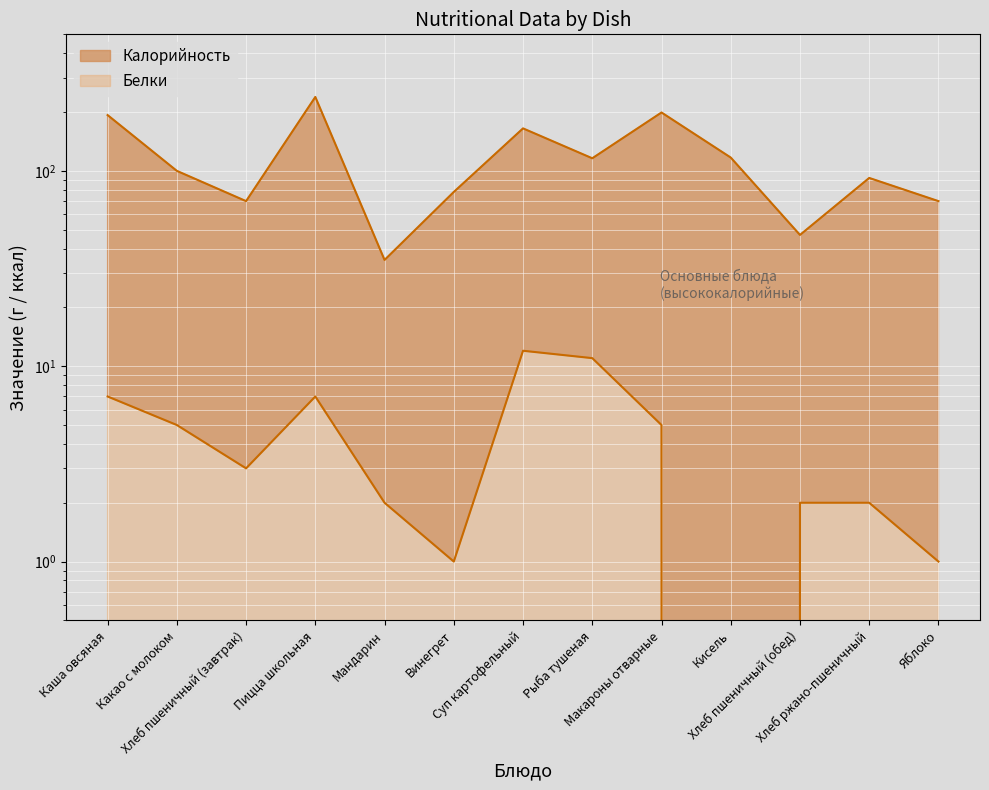

Reading right to left, transcribe all the data shown in this chart.

Калорийность: Яблоко=70	Хлеб ржано-пшеничный=92	Хлеб пшеничный (обед)=47	Кисель=117	Макароны отварные=199	Рыба тушеная=116	Суп картофельный=165	Винегрет=78	Мандарин=35	Пицца школьная=239	Хлеб пшеничный (завтрак)=70	Какао с молоком=100	Каша овсяная=193
Белки: Яблоко=1	Хлеб ржано-пшеничный=2	Хлеб пшеничный (обед)=2	Кисель=0	Макароны отварные=5	Рыба тушеная=11	Суп картофельный=12	Винегрет=1	Мандарин=2	Пицца школьная=7	Хлеб пшеничный (завтрак)=3	Какао с молоком=5	Каша овсяная=7